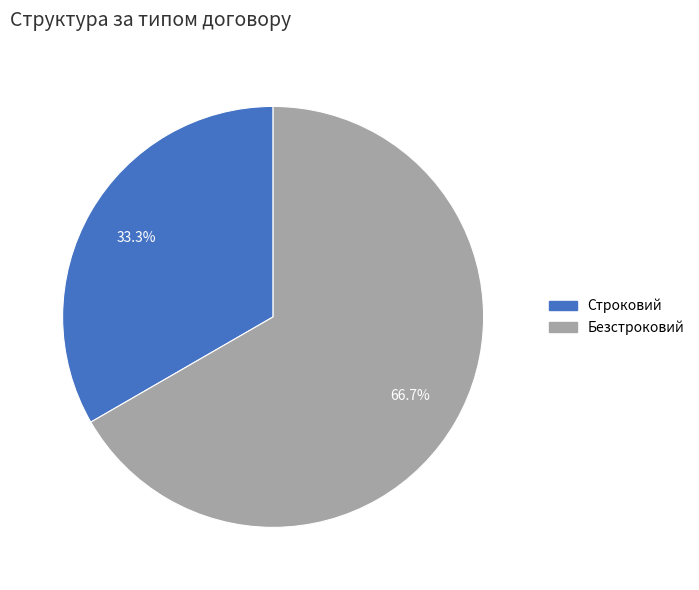

To the nearest percent, what is the difference between the largest and smallest slice percentages?

33%